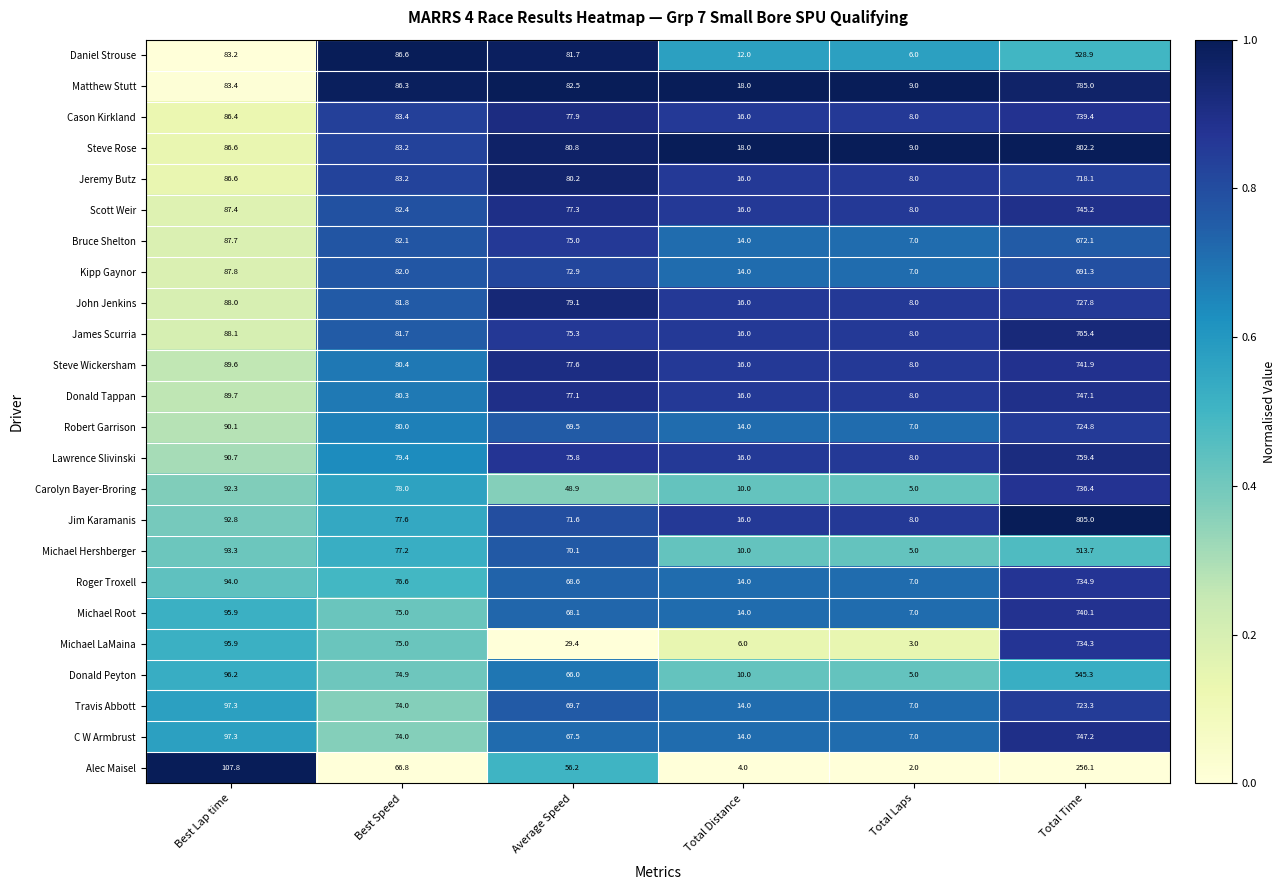

What is the maximum value shown in the chart?

805.0